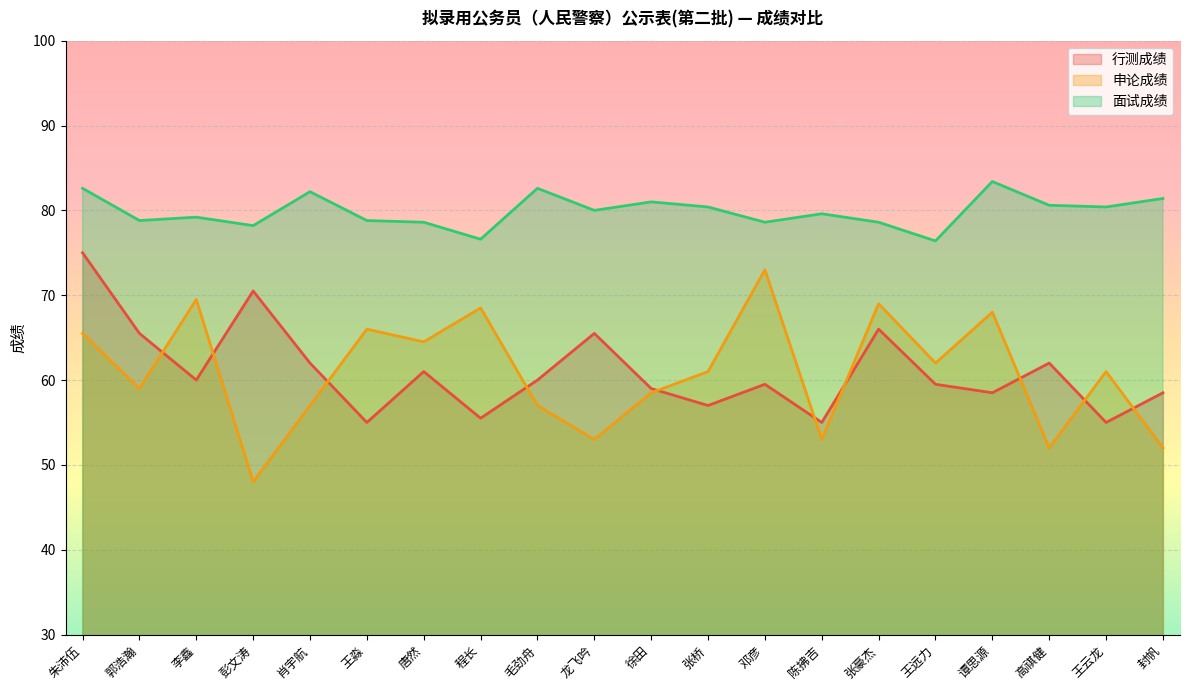

The value of 行测成绩 at 毛劲舟 is 60.0. True or false?

True